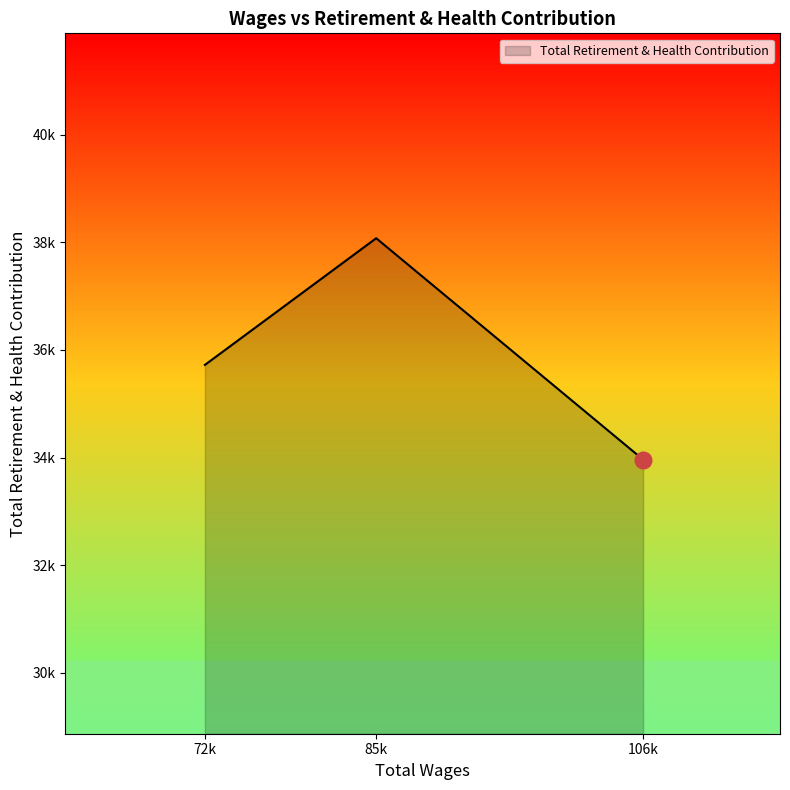

Does the chart have visible grid lines?

No